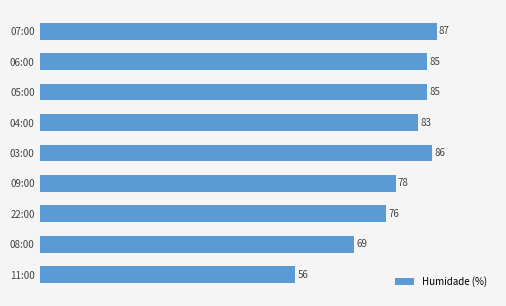

True or false: the data shows 40 at 07:00.

False